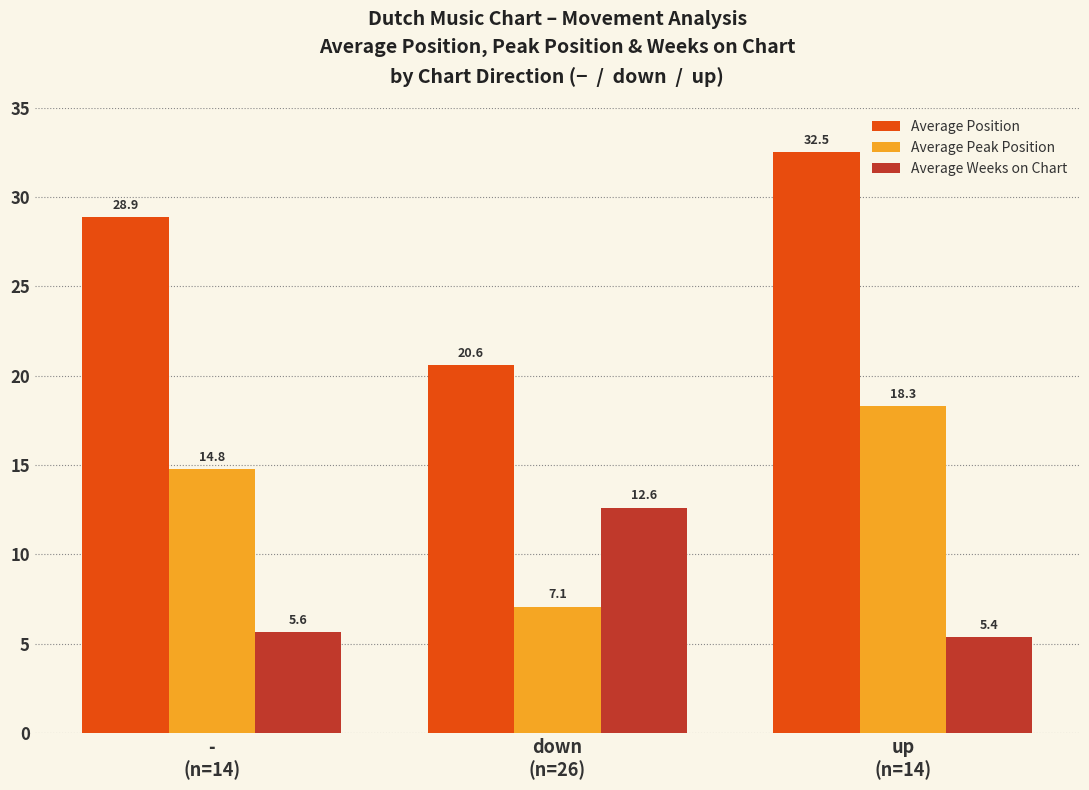

List the labels in order of Average Peak Position value, largest first.

up
(n=14), -
(n=14), down
(n=26)